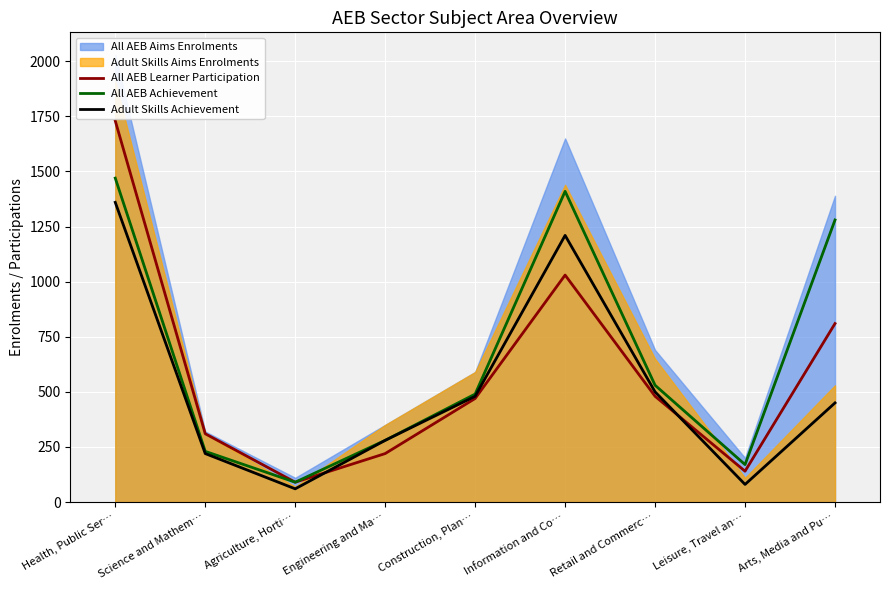

List the labels in order of Adult Skills Achievement value, smallest first.

Agriculture, Horti…, Leisure, Travel an…, Science and Mathem…, Engineering and Ma…, Arts, Media and Pu…, Construction, Plan…, Retail and Commerc…, Information and Co…, Health, Public Ser…